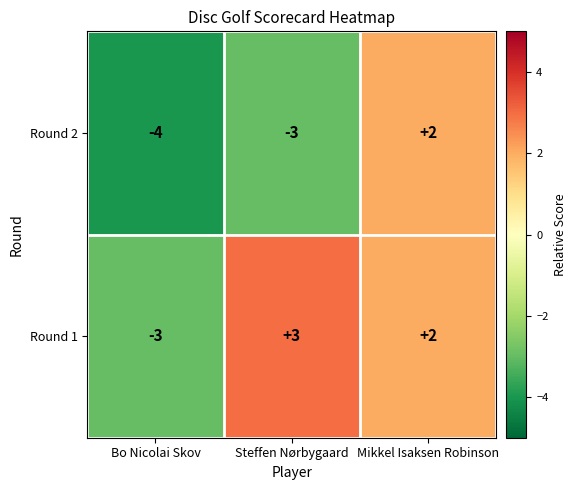

What is the difference between the maximum and minimum values in the Round 2 series?

6